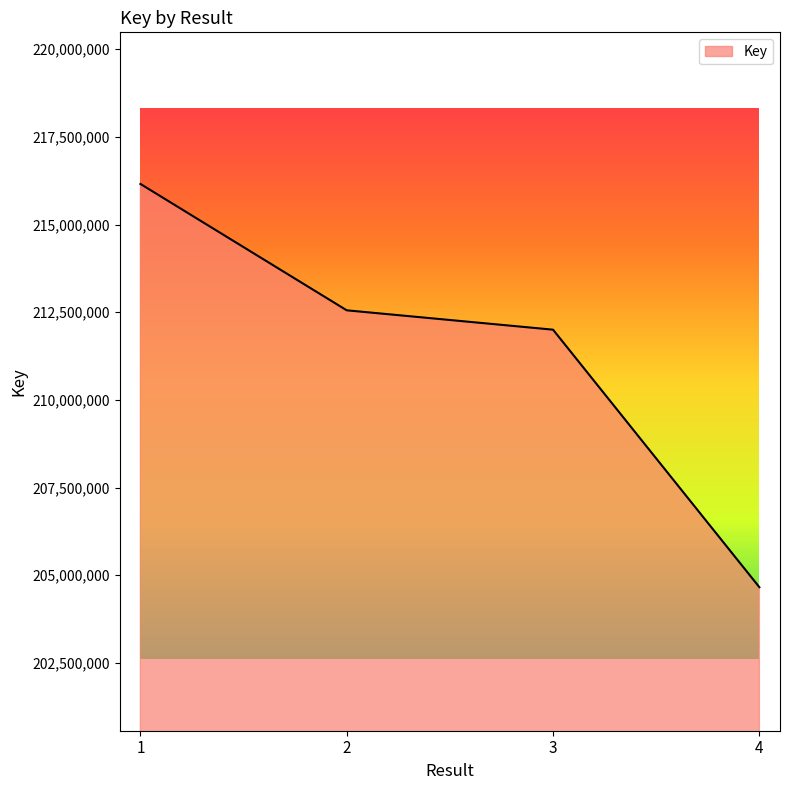

List the labels in order of value, smallest first.

4, 3, 2, 1